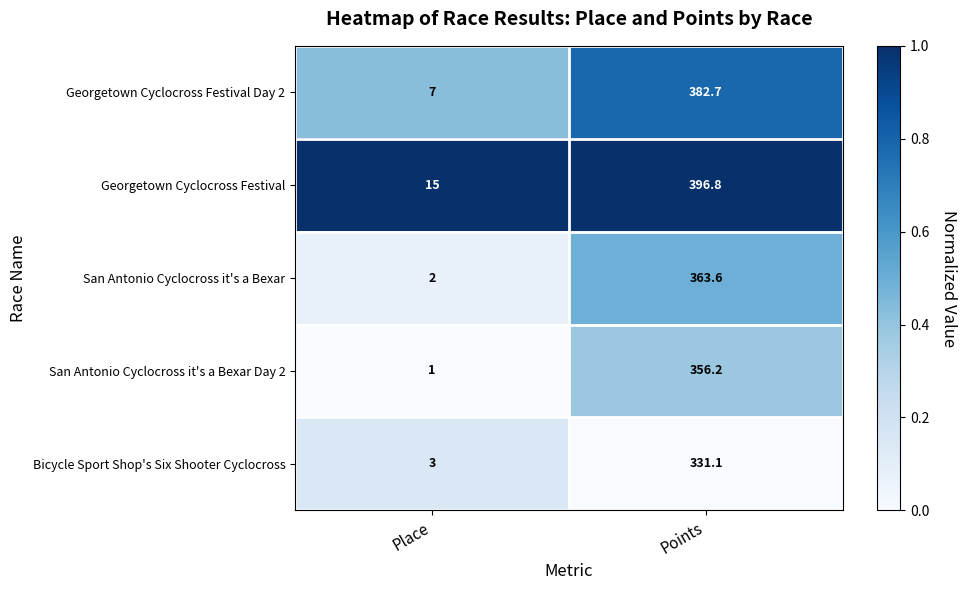

Which label corresponds to the largest value in the chart?

Points